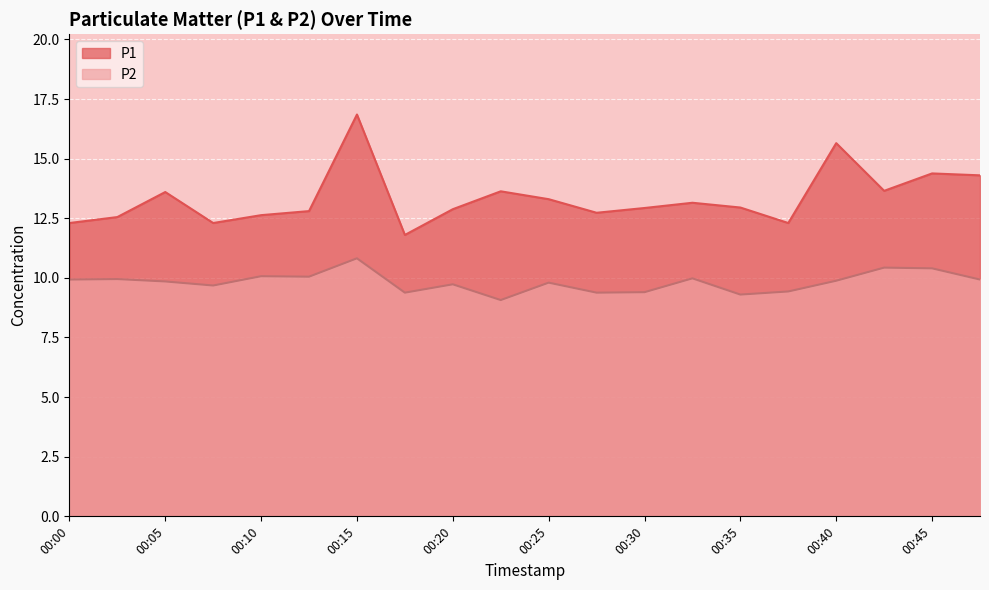

Reading right to left, transcribe all the data shown in this chart.

P1: 14.3	14.4	13.7	15.7	12.3	12.9	13.2	12.9	12.7	13.3	13.6	12.9	11.8	16.9	12.8	12.6	12.3	13.6	12.6	12.3
P2: 9.9	10.4	10.4	9.9	9.4	9.3	10.0	9.4	9.4	9.8	9.1	9.7	9.4	10.8	10.1	10.1	9.7	9.8	9.9	9.9